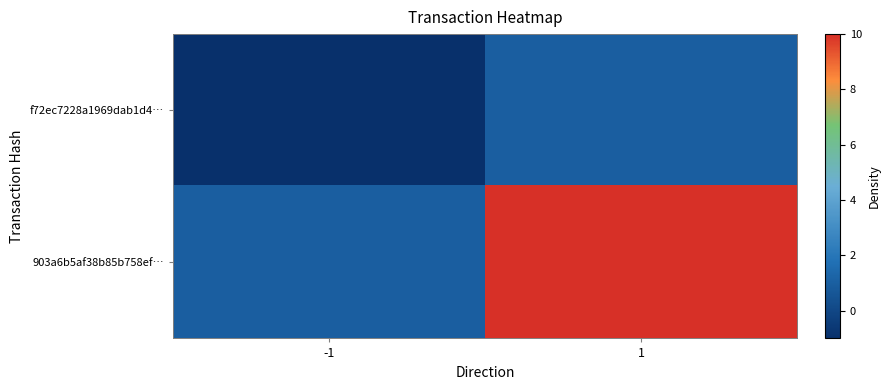

Rank the series by their average value, from lowest to highest.

f72ec7228a1969dab1d4…, 903a6b5af38b85b758ef…